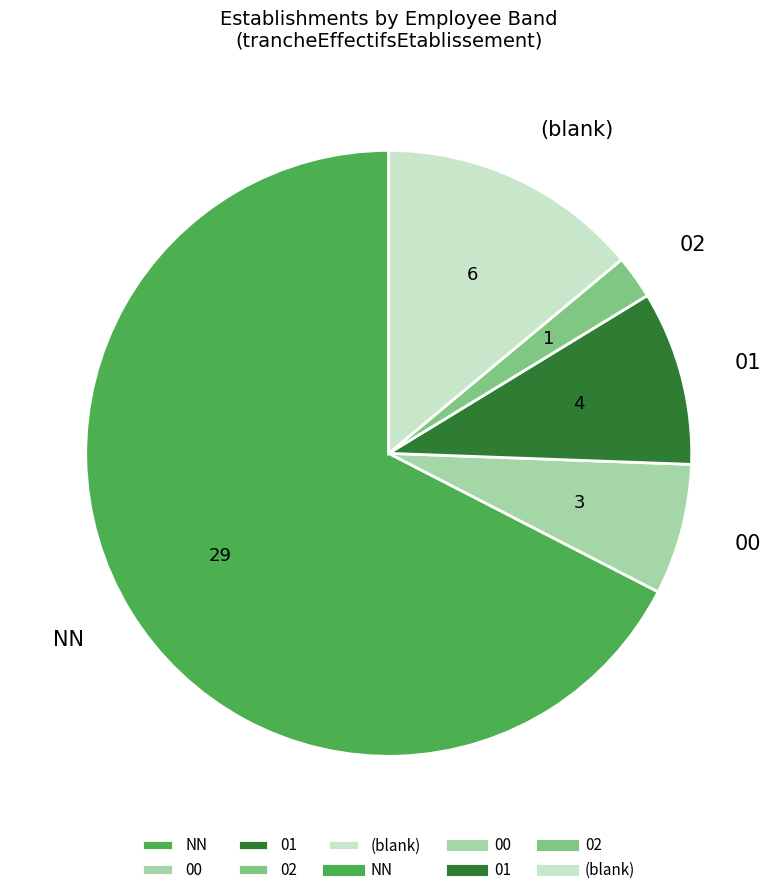

Do 01 and 00 together represent more than half of the pie?

No